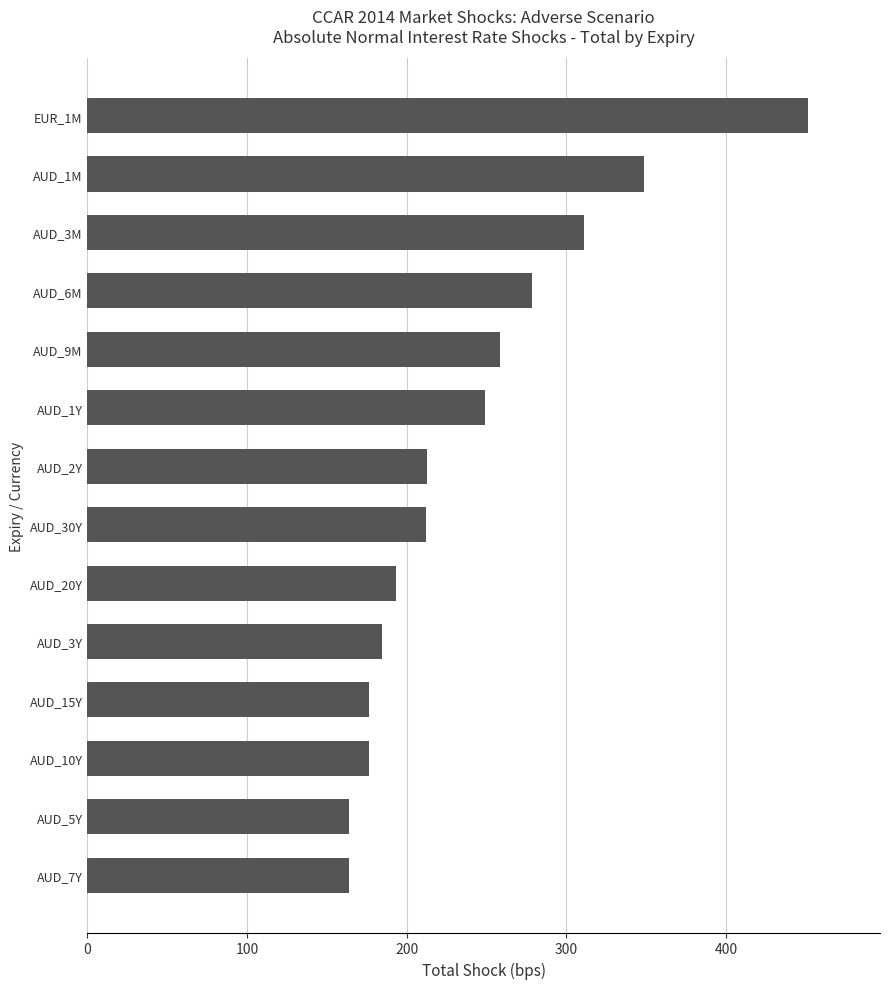

Between AUD_3M and AUD_1Y, which is larger?

AUD_3M